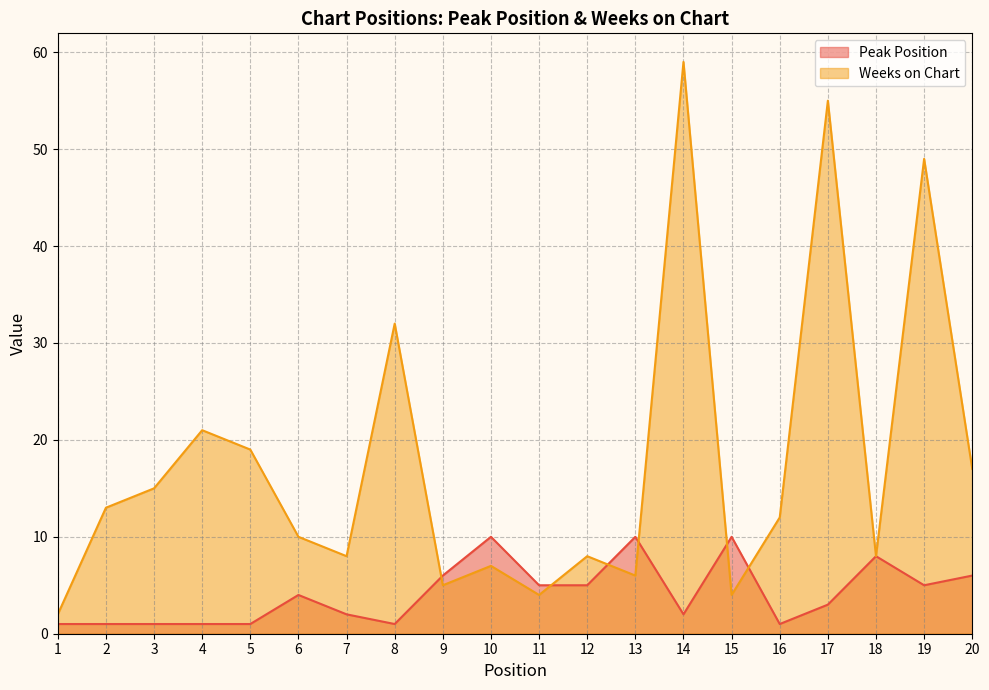

Is the value of Peak Position at 13 greater than the value of Weeks on Chart at 10?

Yes